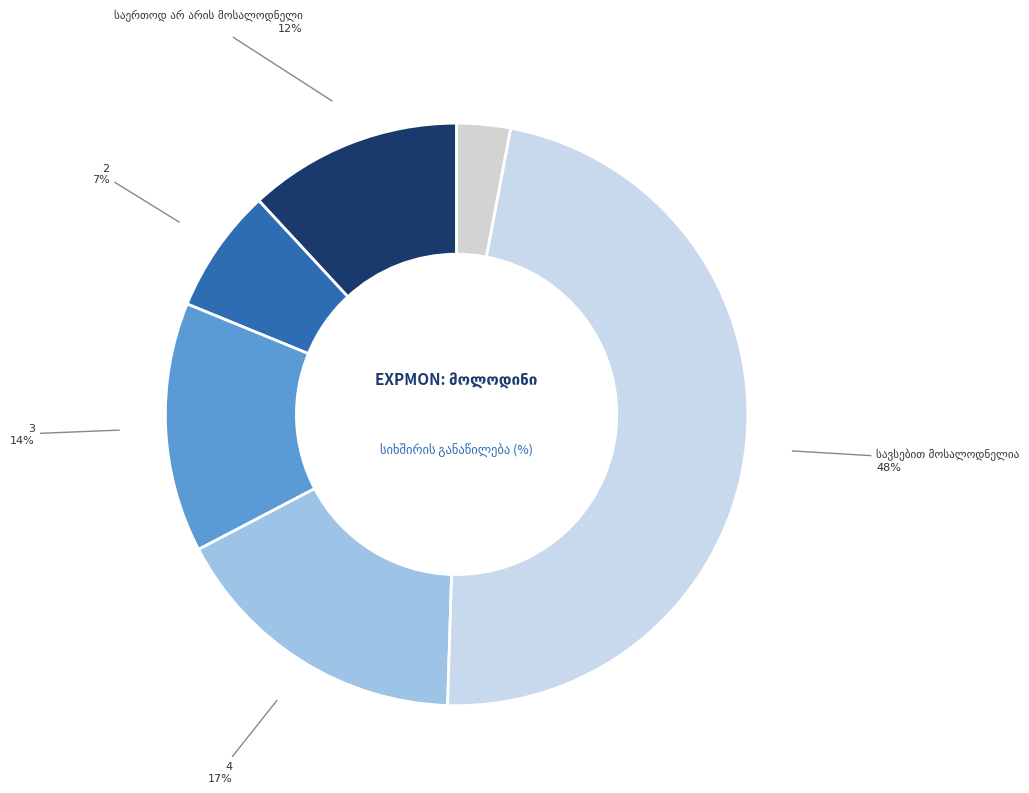

Which slice is the largest?

სავსებით მოსალოდნელია